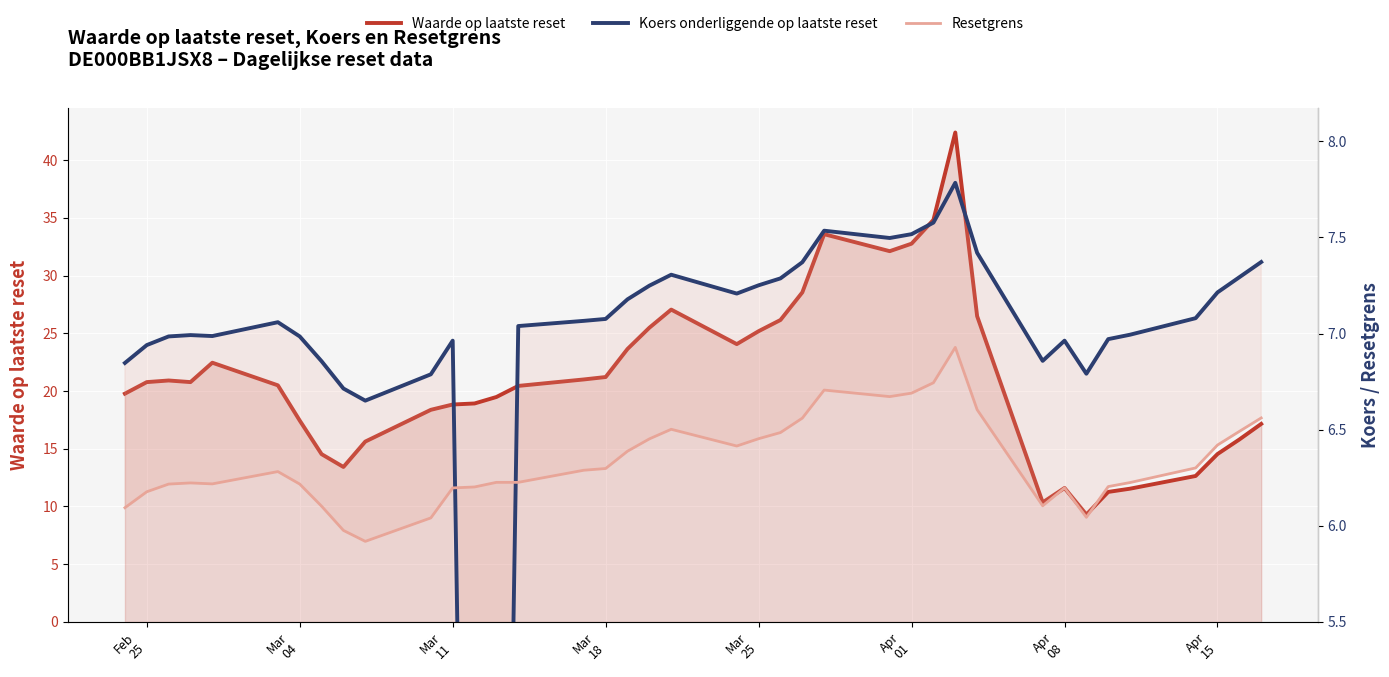

Rank the series at Apr 08 from lowest to highest value.

Resetgrens, Koers onderliggende op laatste reset, Waarde op laatste reset